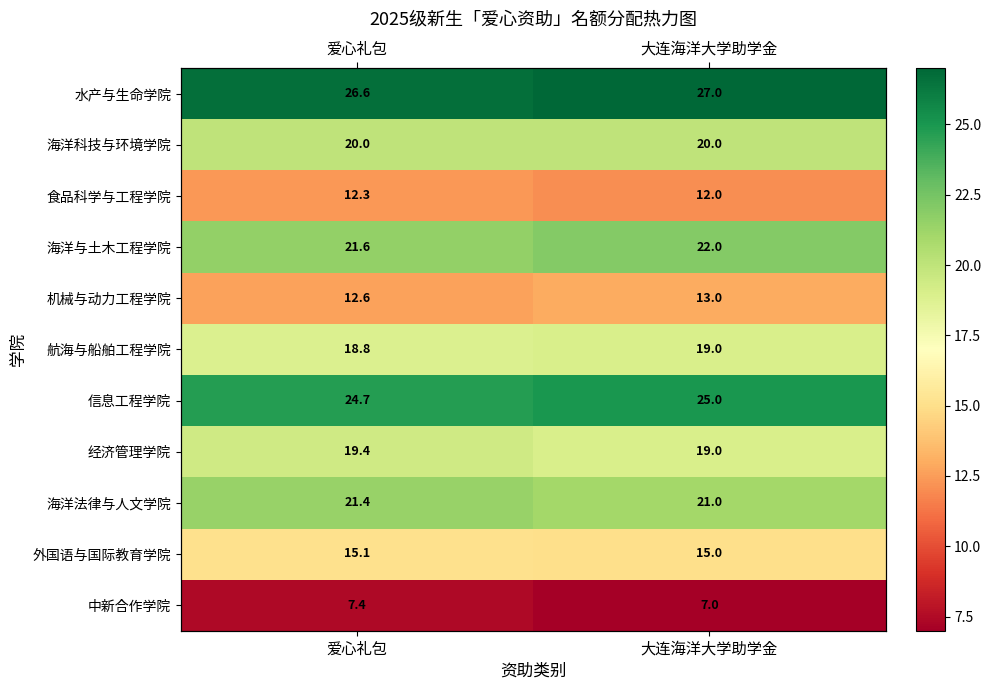

What is the difference between the 中新合作学院 values at 大连海洋大学助学金 and 爱心礼包?

0.4